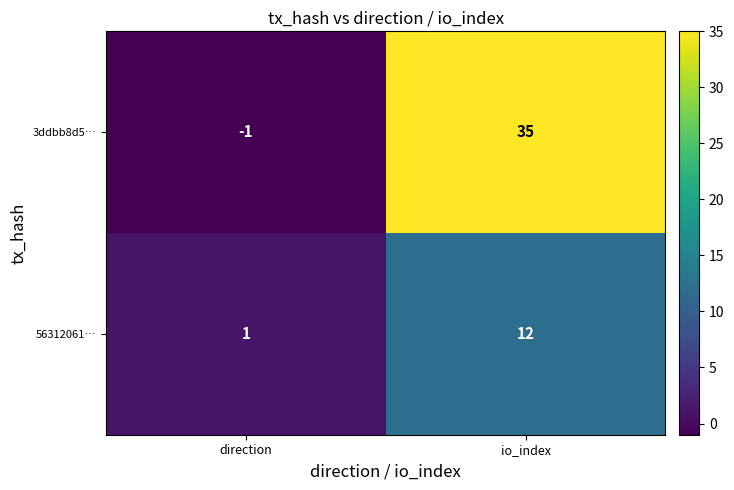

At how many categories does at least one series exceed 25?

1